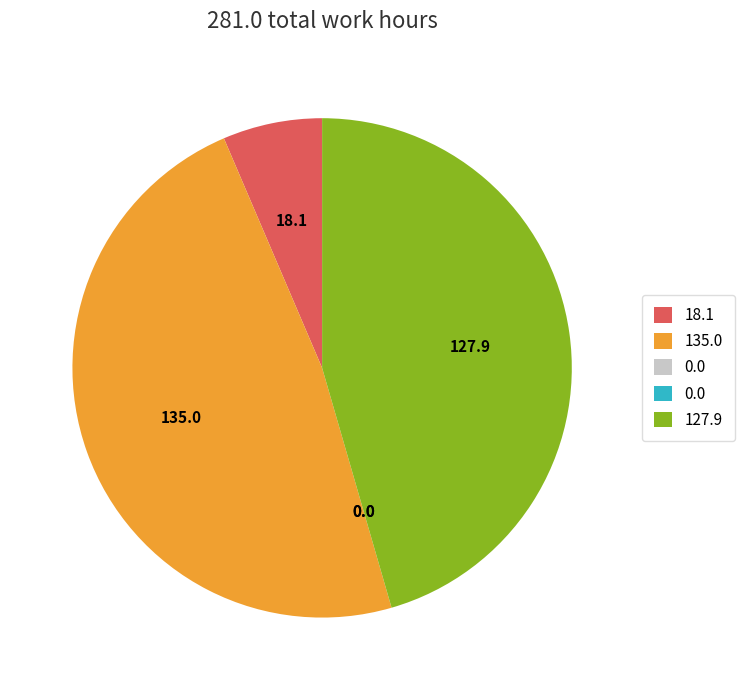

Is there any slice that represents more than half of the pie?

No